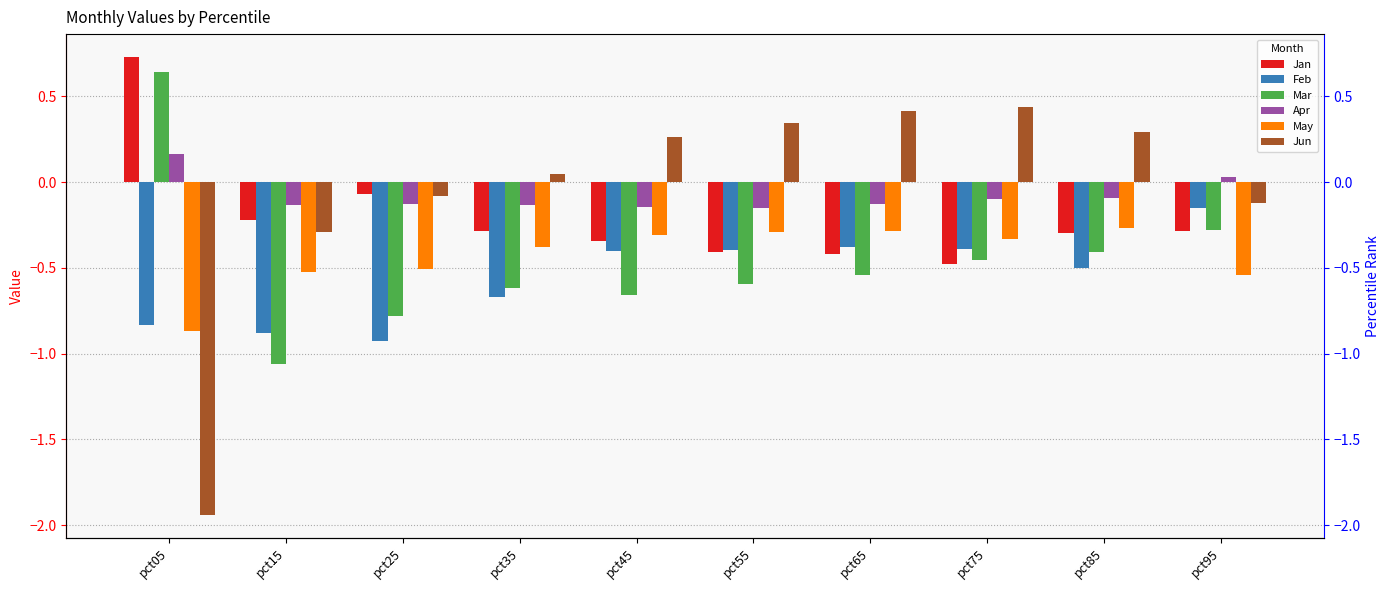

Reading left to right, extract all data points from this chart.

Jan: pct05=0.7	pct15=-0.2	pct25=-0.1	pct35=-0.3	pct45=-0.3	pct55=-0.4	pct65=-0.4	pct75=-0.5	pct85=-0.3	pct95=-0.3
Feb: pct05=-0.8	pct15=-0.9	pct25=-0.9	pct35=-0.7	pct45=-0.4	pct55=-0.4	pct65=-0.4	pct75=-0.4	pct85=-0.5	pct95=-0.2
Mar: pct05=0.6	pct15=-1.1	pct25=-0.8	pct35=-0.6	pct45=-0.7	pct55=-0.6	pct65=-0.5	pct75=-0.5	pct85=-0.4	pct95=-0.3
Apr: pct05=0.2	pct15=-0.1	pct25=-0.1	pct35=-0.1	pct45=-0.1	pct55=-0.1	pct65=-0.1	pct75=-0.1	pct85=-0.1	pct95=0.0
May: pct05=-0.9	pct15=-0.5	pct25=-0.5	pct35=-0.4	pct45=-0.3	pct55=-0.3	pct65=-0.3	pct75=-0.3	pct85=-0.3	pct95=-0.5
Jun: pct05=-1.9	pct15=-0.3	pct25=-0.1	pct35=0.0	pct45=0.3	pct55=0.3	pct65=0.4	pct75=0.4	pct85=0.3	pct95=-0.1